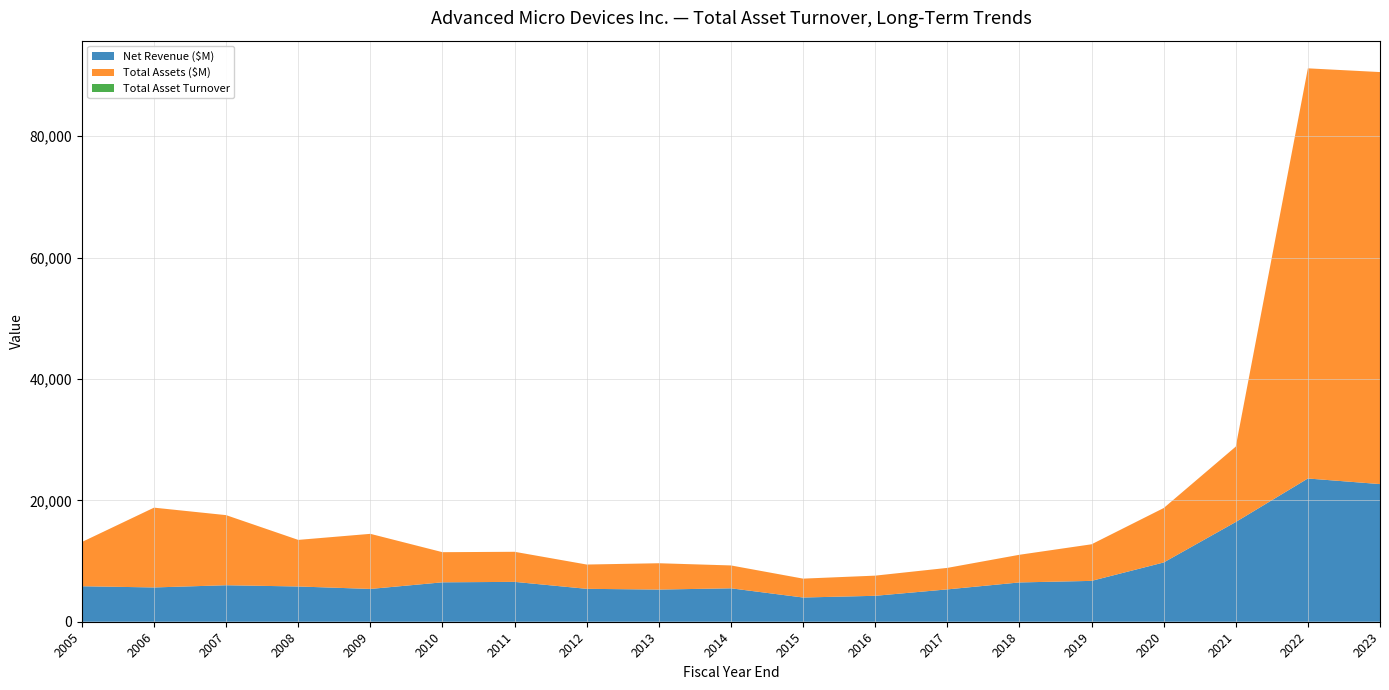

Reading left to right, extract all data points from this chart.

Net Revenue ($M): 5848.0	5649.0	6013.0	5808.0	5403.0	6494.0	6568.0	5422.0	5299.0	5506.0	3991.0	4272.0	5329.0	6475.0	6731.0	9763.0	16434.0	23601.0	22680.0
Total Assets ($M): 7288.0	13147.0	11550.0	7675.0	9078.0	4964.0	4954.0	4000.0	4337.0	3767.0	3109.0	3321.0	3540.0	4556.0	6028.0	8962.0	12419.0	67580.0	67885.0
Total Asset Turnover: 0.8	0.4	0.5	0.8	0.6	1.3	1.3	1.4	1.2	1.5	1.3	1.3	1.5	1.4	1.1	1.1	1.3	0.3	0.3